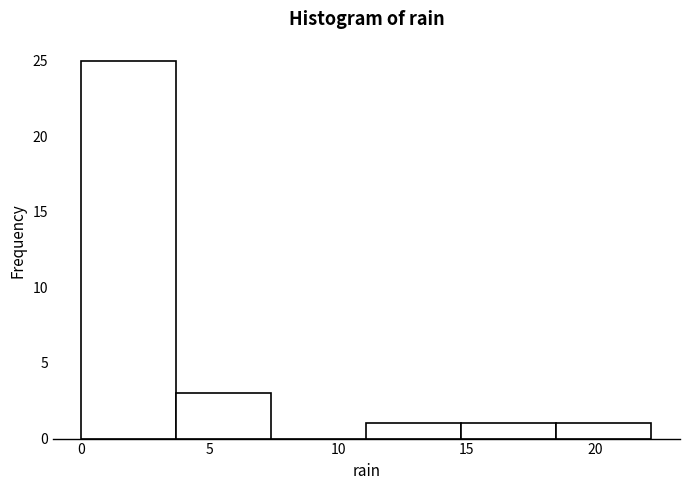

Reading left to right, transcribe this chart: for each bar, give the range it covers on the x-axis and its height. Neither the bar edges nor the heights are printed on the chart, so give them approximately, as read against the axes.

0.0 to 3.7: 25
3.7 to 7.4: 3
7.4 to 11.1: 0
11.1 to 14.8: 1
14.8 to 18.5: 1
18.5 to 22.2: 1